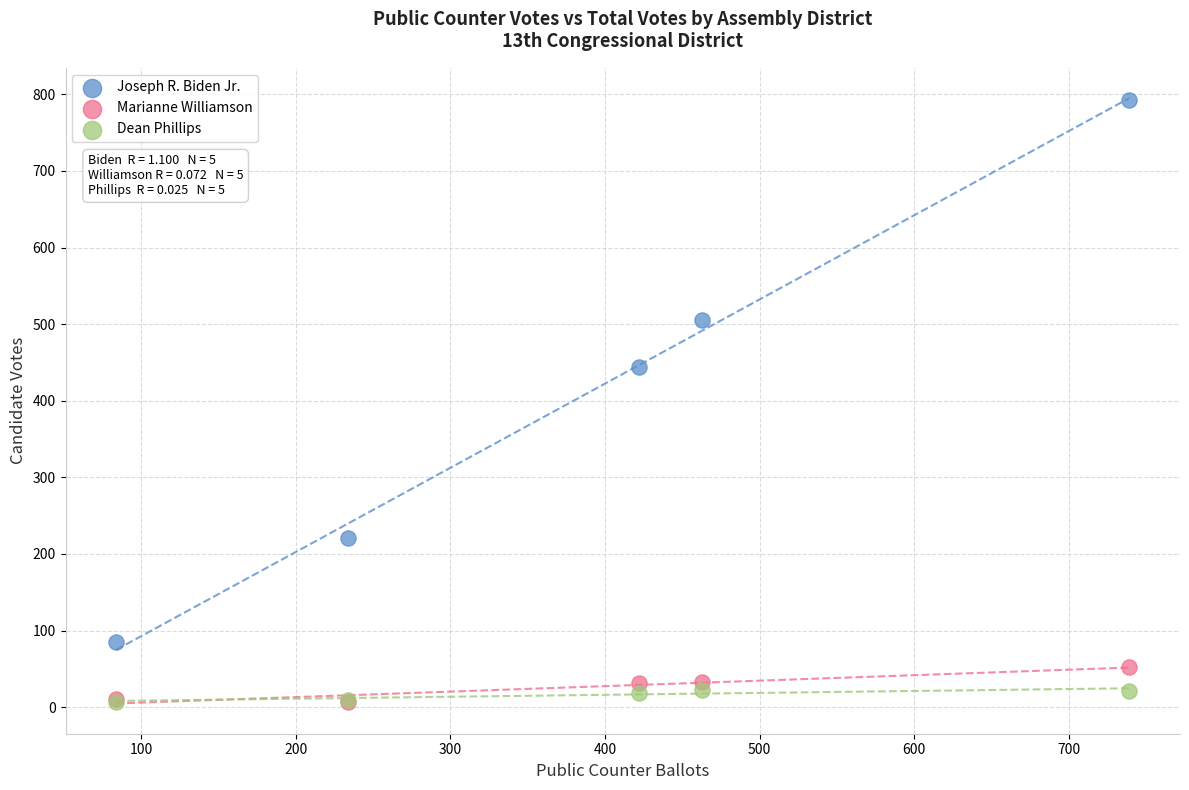

Which series has the largest Y range (max minus min)?

Joseph R. Biden Jr.